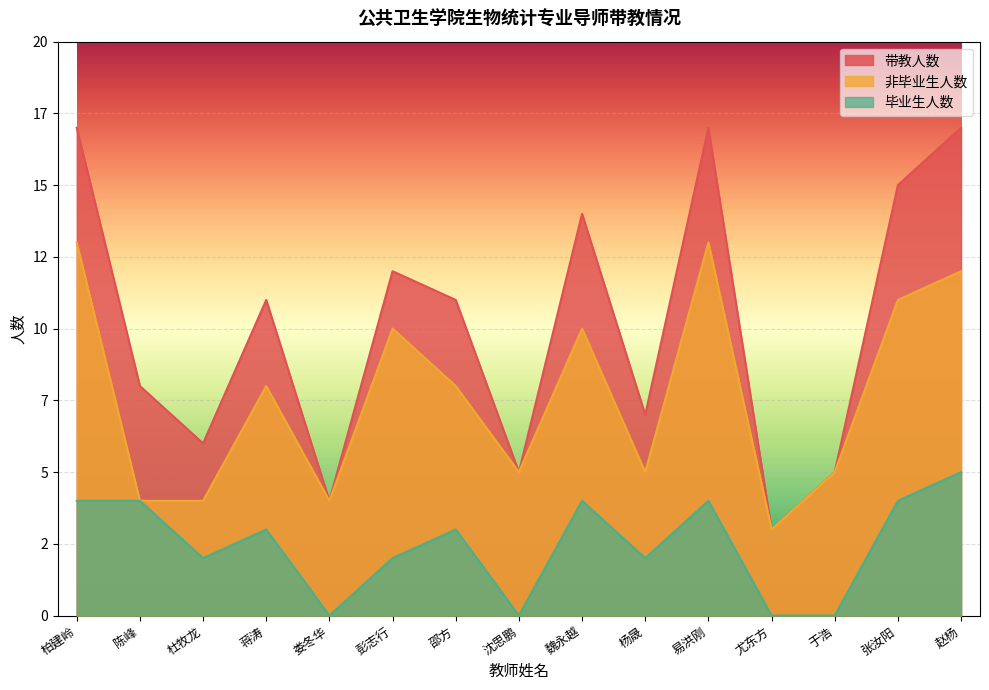

Reading left to right, transcribe all the data shown in this chart.

带教人数: 17	8	6	11	4	12	11	5	14	7	17	3	5	15	17
非毕业生人数: 13	4	4	8	4	10	8	5	10	5	13	3	5	11	12
毕业生人数: 4	4	2	3	0	2	3	0	4	2	4	0	0	4	5